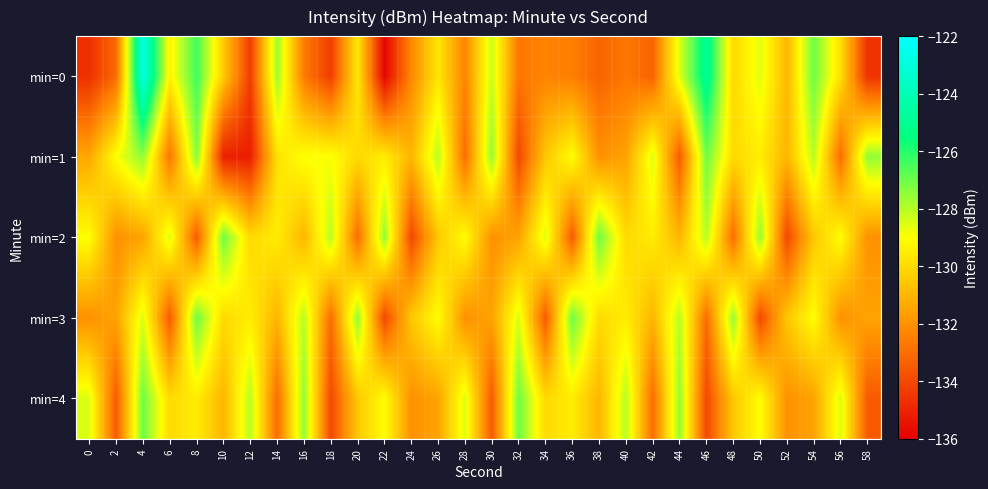

Reading left to right, extract all data points from this chart.

min=0: 0=-134.7	2=-133.1	4=-122.8	6=-129.3	8=-126.4	10=-130.4	12=-134.3	14=-127.7	16=-132.6	18=-134.3	20=-129.6	22=-135.9	24=-132.2	26=-129.7	28=-132.3	30=-128.2	32=-132.7	34=-132.3	36=-132.5	38=-133.2	40=-132.7	42=-133.3	44=-128.5	46=-124.9	48=-130.0	50=-128.6	52=-131.0	54=-127.0	56=-129.9	58=-134.6
min=1: 0=-131.4	2=-129.0	4=-127.5	6=-132.8	8=-127.3	10=-135.1	12=-135.1	14=-129.8	16=-128.9	18=-128.9	20=-130.0	22=-129.5	24=-131.0	26=-128.0	28=-133.0	30=-127.5	32=-134.0	34=-130.5	36=-129.0	38=-132.0	40=-131.5	42=-128.5	44=-133.5	46=-127.0	48=-130.0	50=-129.5	52=-131.0	54=-128.0	56=-133.0	58=-127.5
min=2: 0=-129.0	2=-132.0	4=-131.5	6=-128.5	8=-133.5	10=-127.0	12=-130.0	14=-129.5	16=-131.0	18=-128.0	20=-133.0	22=-127.5	24=-134.0	26=-130.5	28=-129.0	30=-132.0	32=-131.5	34=-128.5	36=-133.5	38=-127.0	40=-130.0	42=-129.5	44=-131.0	46=-128.0	48=-133.0	50=-127.5	52=-134.0	54=-130.5	56=-129.0	58=-132.0
min=3: 0=-132.0	2=-131.5	4=-128.5	6=-133.5	8=-127.0	10=-130.0	12=-129.5	14=-131.0	16=-128.0	18=-133.0	20=-127.5	22=-134.0	24=-130.5	26=-129.0	28=-132.0	30=-131.5	32=-128.5	34=-133.5	36=-127.0	38=-130.0	40=-129.5	42=-131.0	44=-128.0	46=-133.0	48=-127.5	50=-134.0	52=-130.5	54=-129.0	56=-132.0	58=-131.5
min=4: 0=-128.5	2=-133.5	4=-127.0	6=-130.0	8=-129.5	10=-131.0	12=-128.0	14=-133.0	16=-127.5	18=-134.0	20=-130.5	22=-129.0	24=-132.0	26=-131.5	28=-128.5	30=-133.5	32=-127.0	34=-130.0	36=-129.5	38=-131.0	40=-128.0	42=-133.0	44=-127.5	46=-134.0	48=-130.5	50=-129.0	52=-132.0	54=-131.5	56=-128.5	58=-133.5